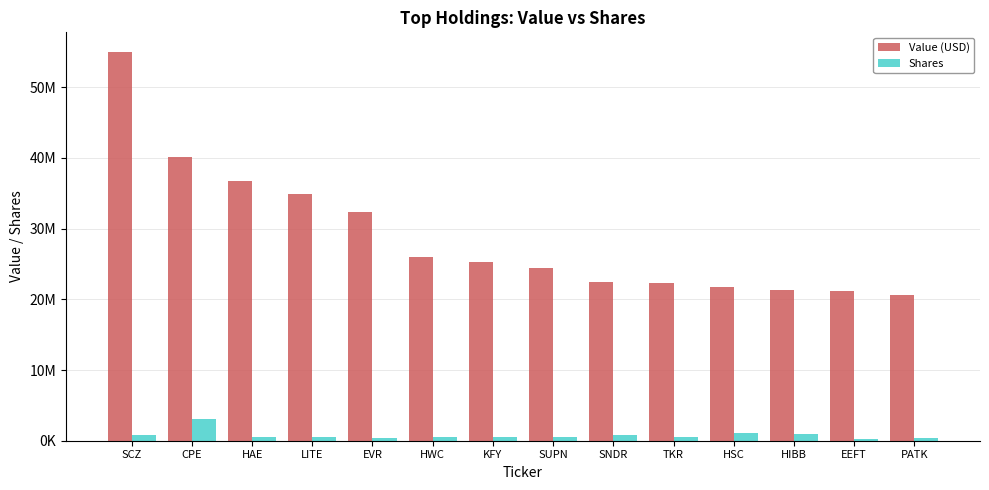

Which category has the lowest value in the Shares series?

EEFT